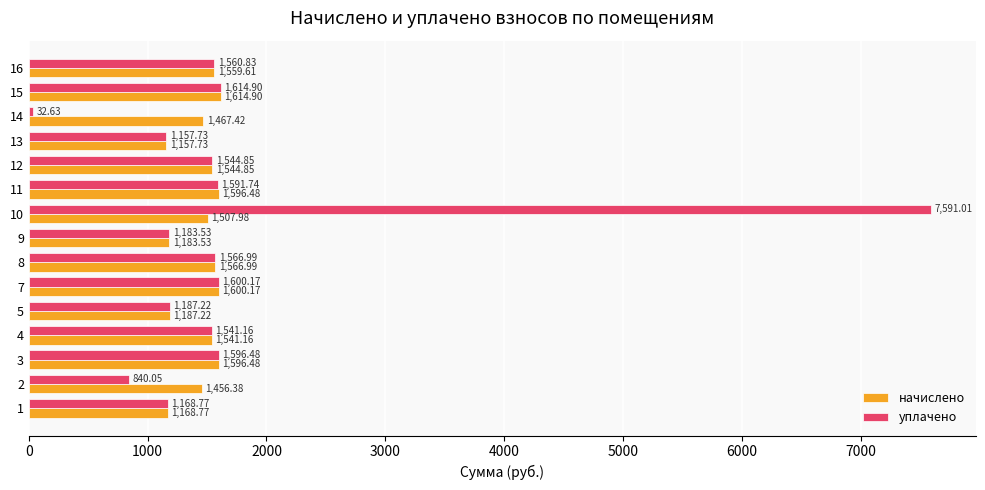

What is the approximate value of начислено at 13?

1157.7